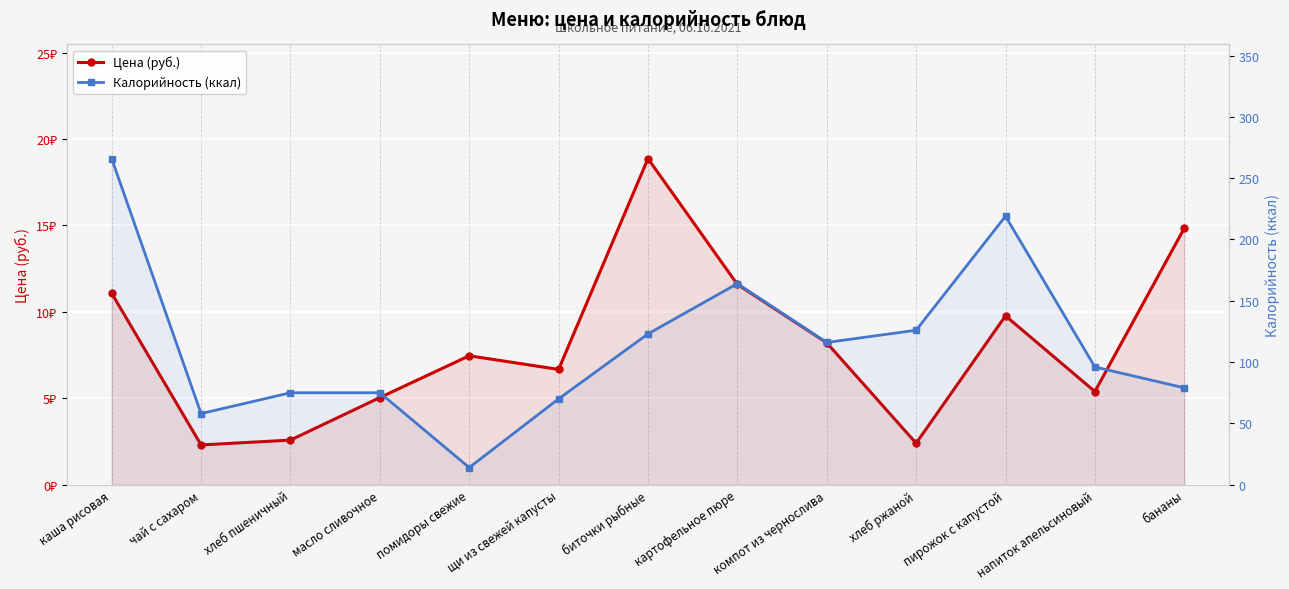

True or false: Цена (руб.) has more than 2 points higher than both neighbors.

True